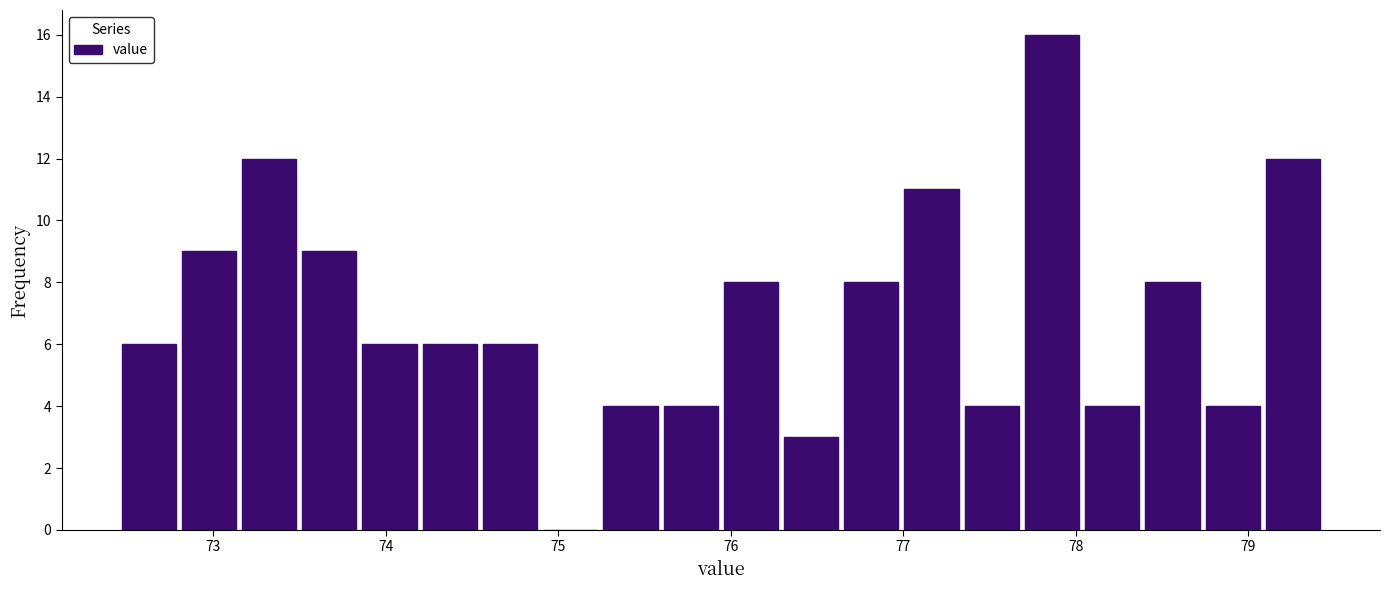

Read against the x-axis, roughly where is the centre of the tallest bar?

77.9